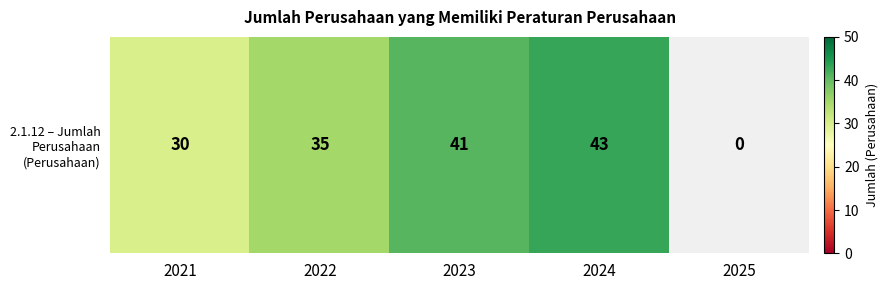

What is the change in value from 2022 to 2024?

+8.0